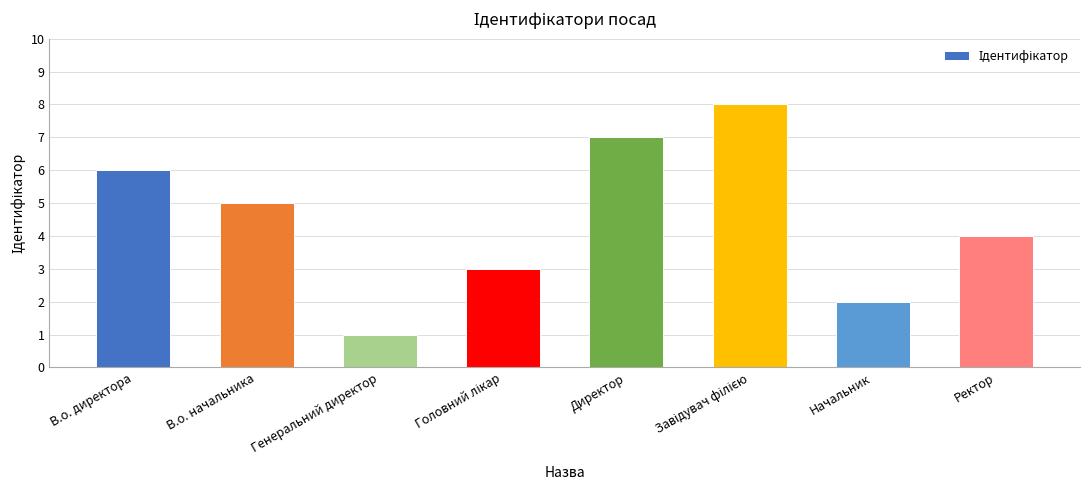

The chart shows a value of 2 at Директор. True or false?

False